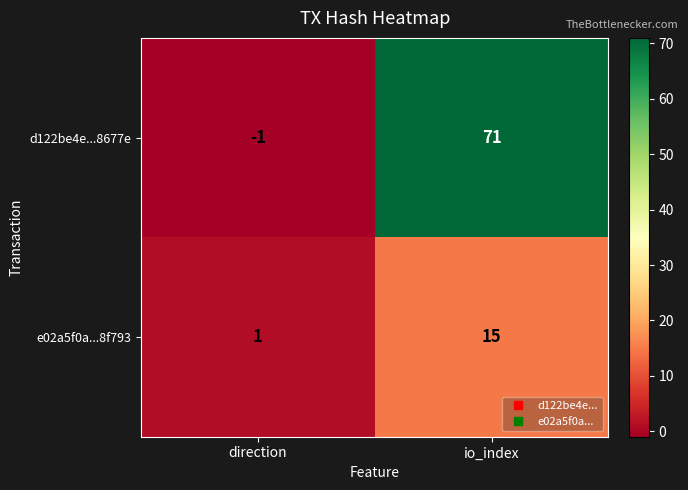

What is the total value across all series at io_index?

86